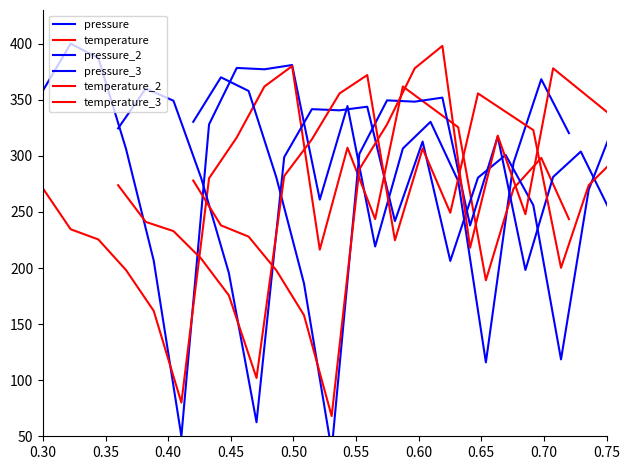

Rank the series by their maximum value, from highest to lowest.

pressure, temperature_3, temperature, temperature_2, pressure_3, pressure_2